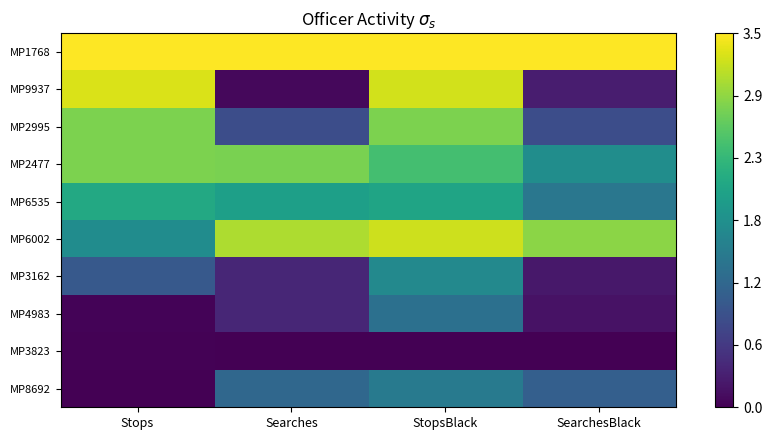

Which series has the largest range (max minus min)?

MP9937